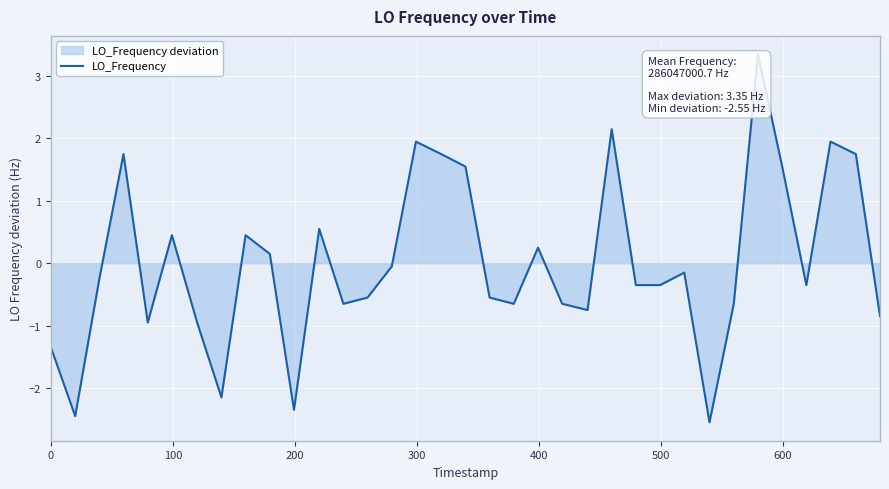

What is the difference between the maximum and minimum values?

5.9